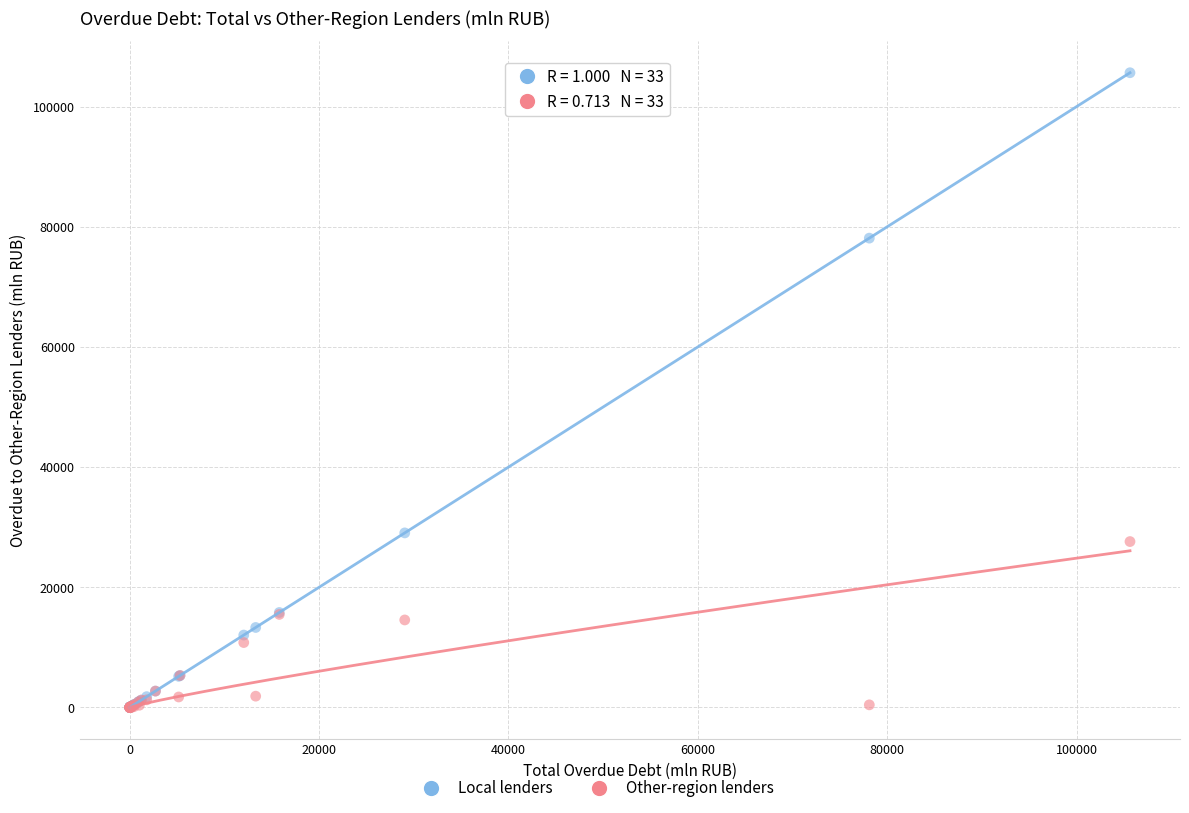

Which series has the largest Y range (max minus min)?

Local lenders